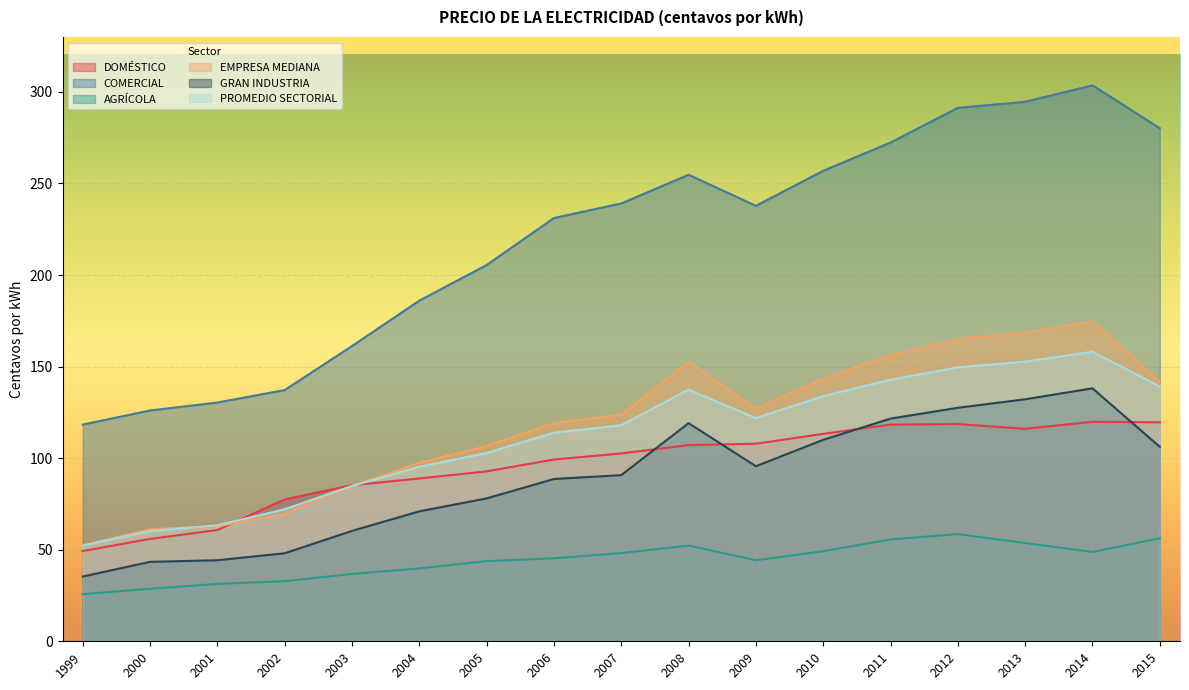

Which series has the largest range (max minus min)?

COMERCIAL